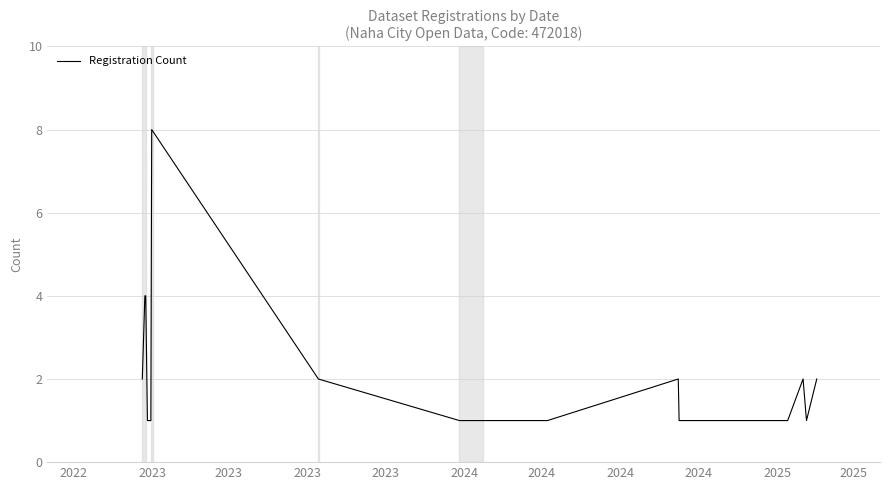

What is the difference between the maximum and minimum values?

7